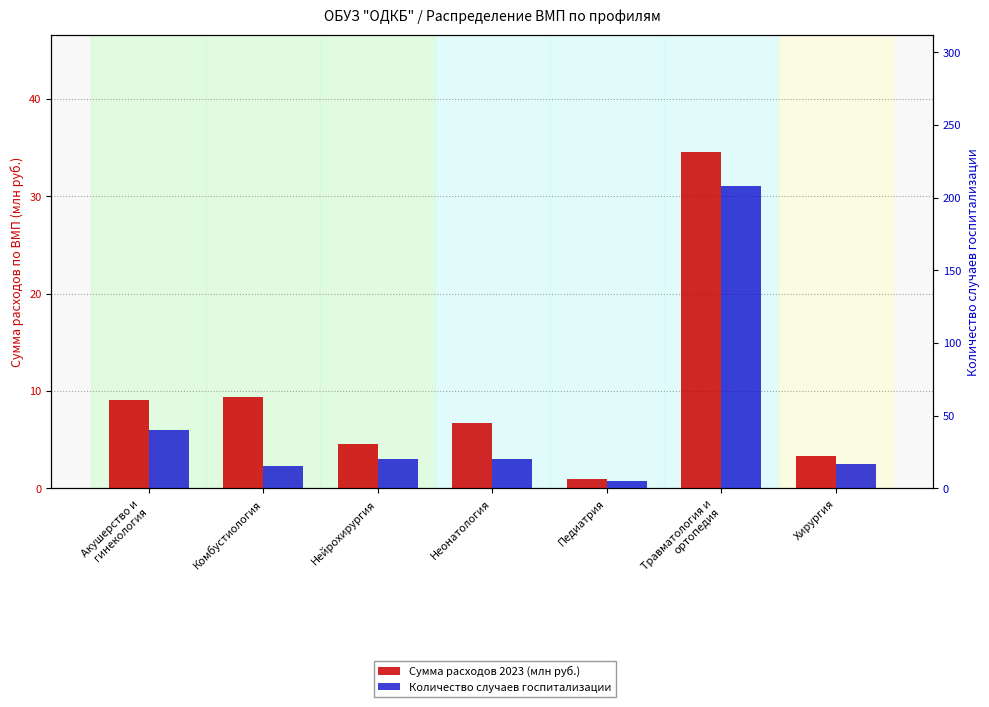

How many groups of bars are there?

7